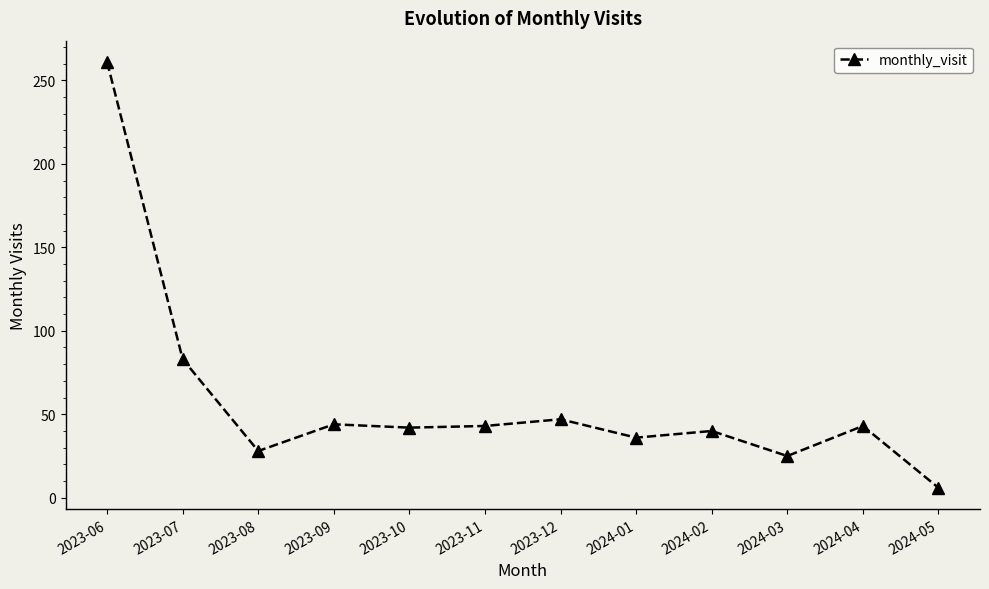

What is the value of the 8th point from the left?

36